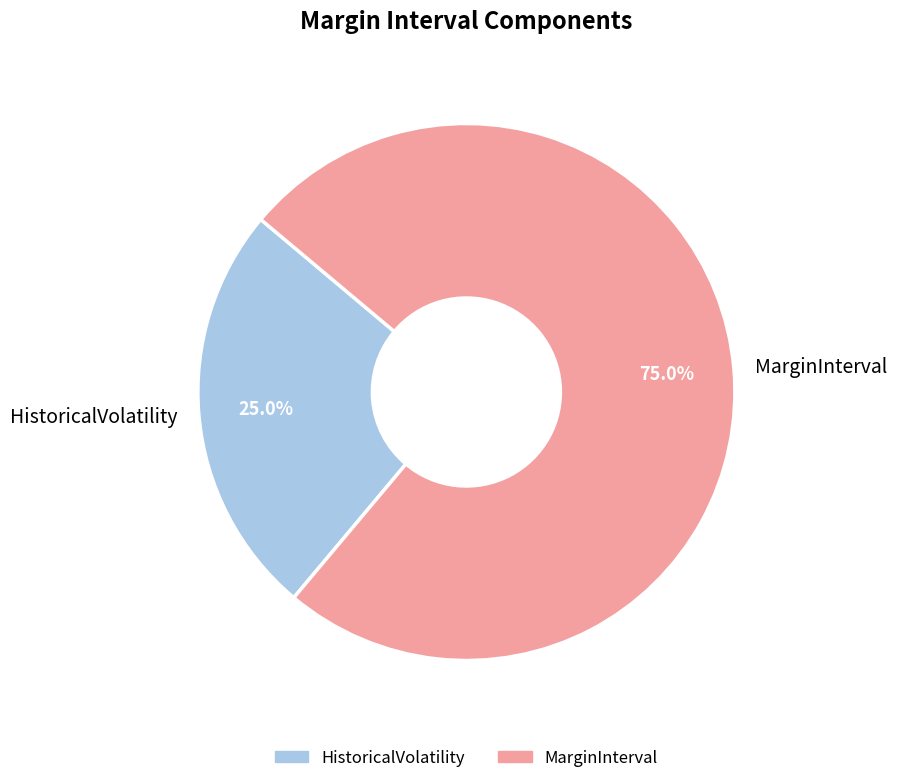

How many slices are in this pie chart?

2